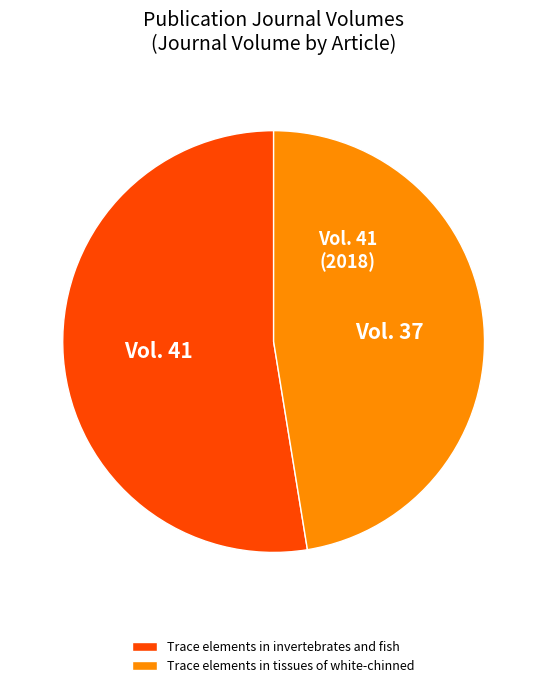

What is the largest slice in the pie chart?

Trace elements in invertebrates and fish